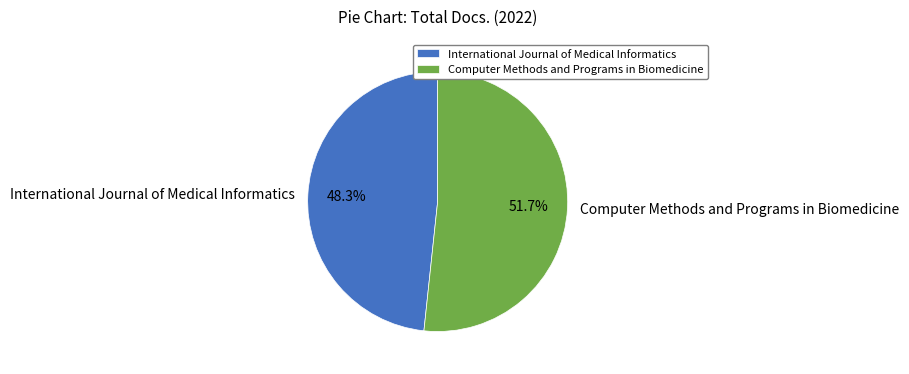

Is there a majority slice in this chart?

Yes